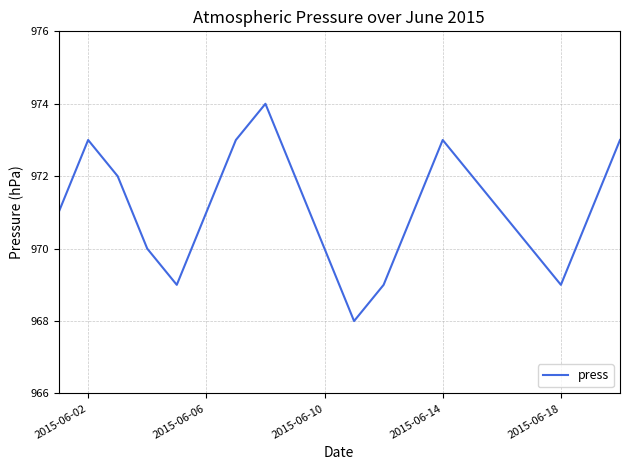

What is the maximum value shown in the chart?

974